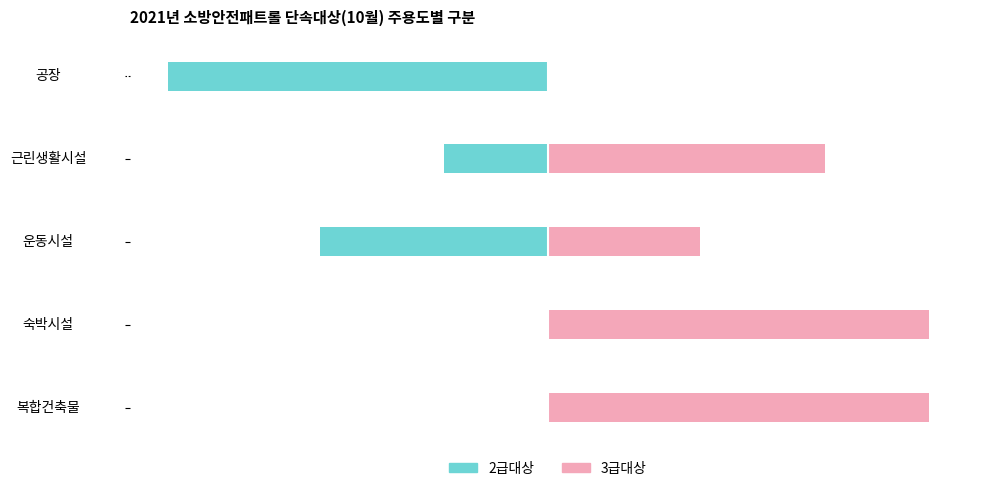

What is the sum of all 3급대상 values?

312.7